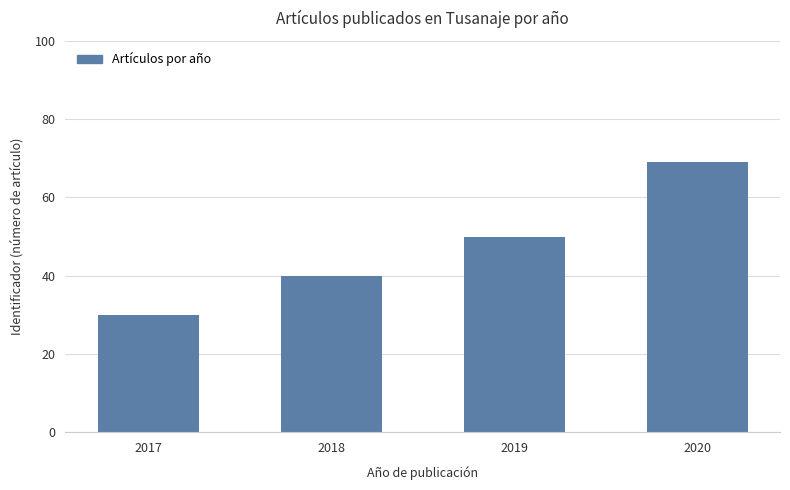

Rank the categories by value from highest to lowest.

2020, 2019, 2018, 2017